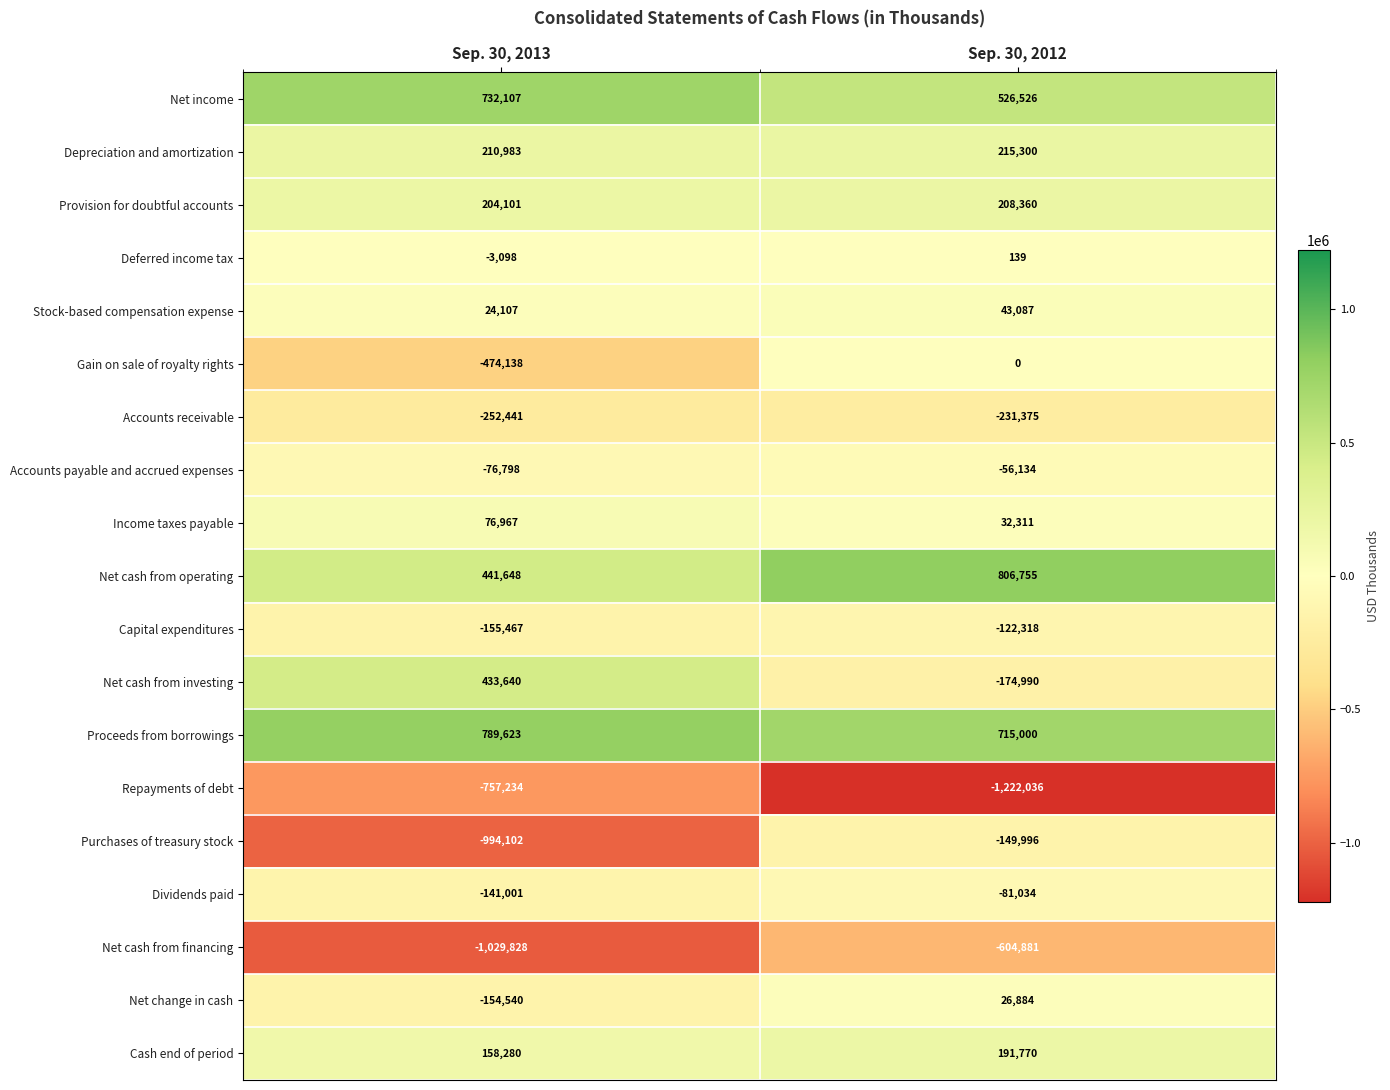

At Sep. 30, 2012, list the series in order from largest to smallest.

Net cash from operating, Proceeds from borrowings, Net income, Depreciation and amortization, Provision for doubtful accounts, Cash end of period, Stock-based compensation expense, Income taxes payable, Net change in cash, Deferred income tax, Gain on sale of royalty rights, Accounts payable and accrued expenses, Dividends paid, Capital expenditures, Purchases of treasury stock, Net cash from investing, Accounts receivable, Net cash from financing, Repayments of debt